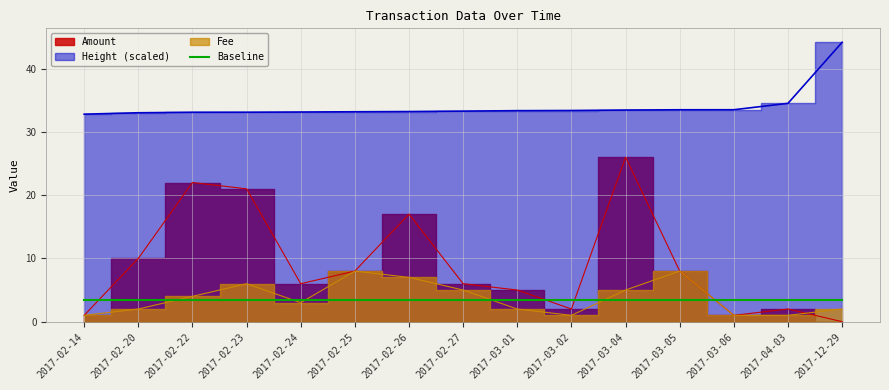

Between 2017-02-26 and 2017-03-06, which series saw the biggest shift?

Amount